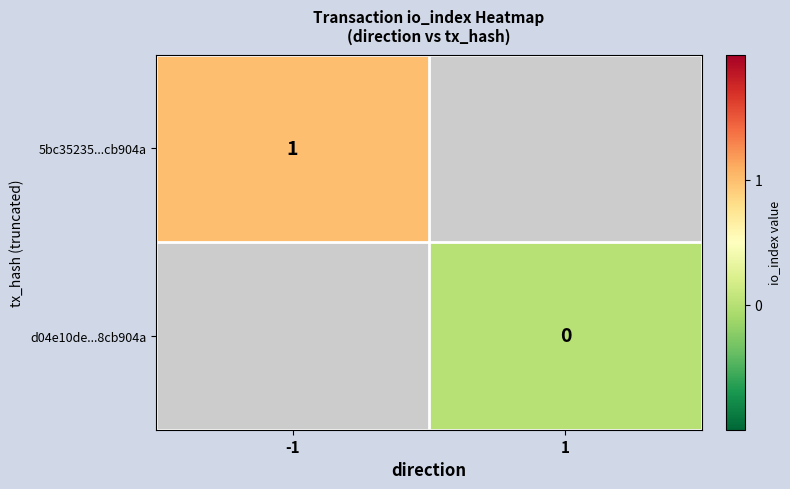

At how many categories does at least one series exceed 0?

1